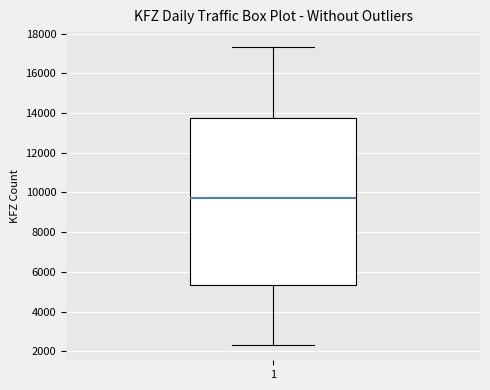

Read this box plot against the y-axis: the position of the median line, the range covered by the box, and the ends of both whiskers. The values are not printed on the chart, so give them approximately, as read against the axis.

median 9800, box 5400 to 13800, whiskers 2400 to 17400